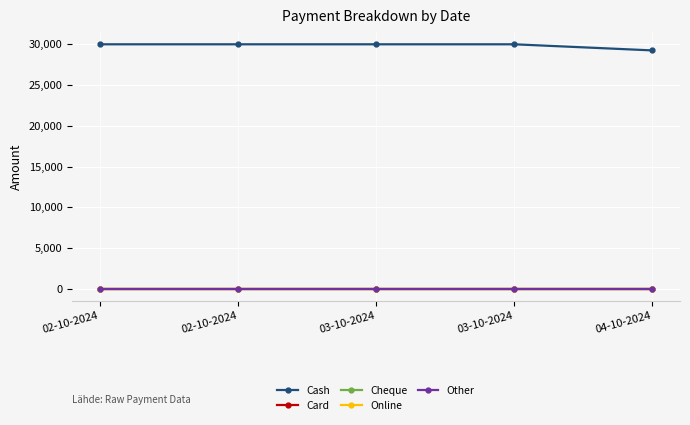

Is this an area chart (filled region under the line)?

No